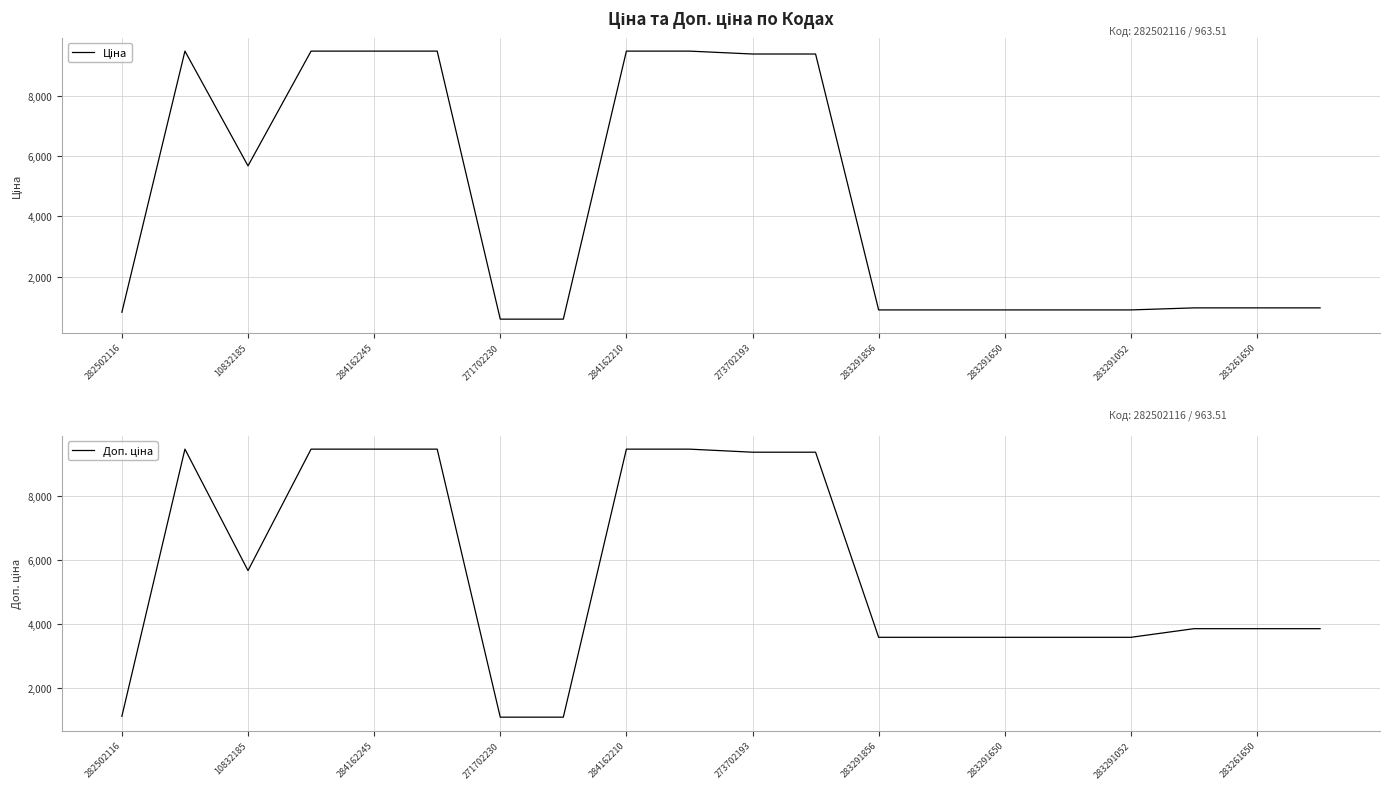

What is the total value across all series at 17?

4817.6